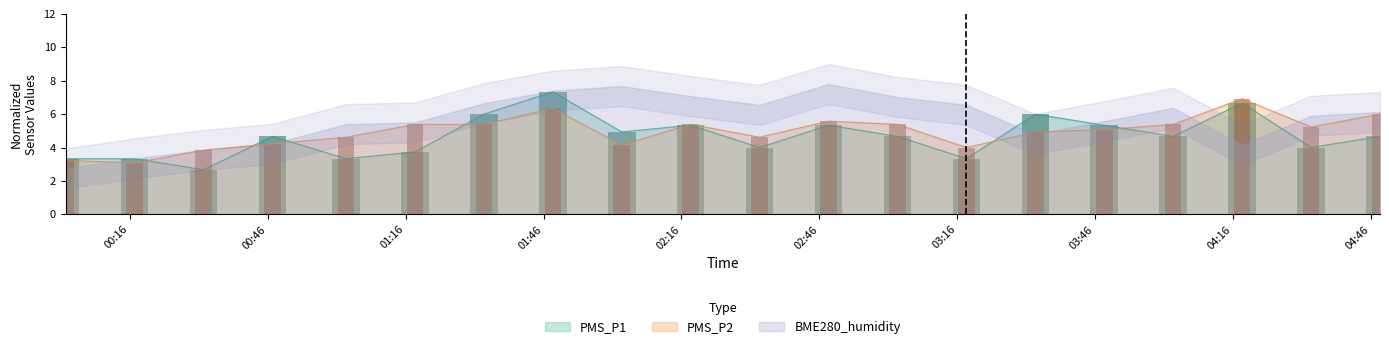

How many groups of bars are there?

20